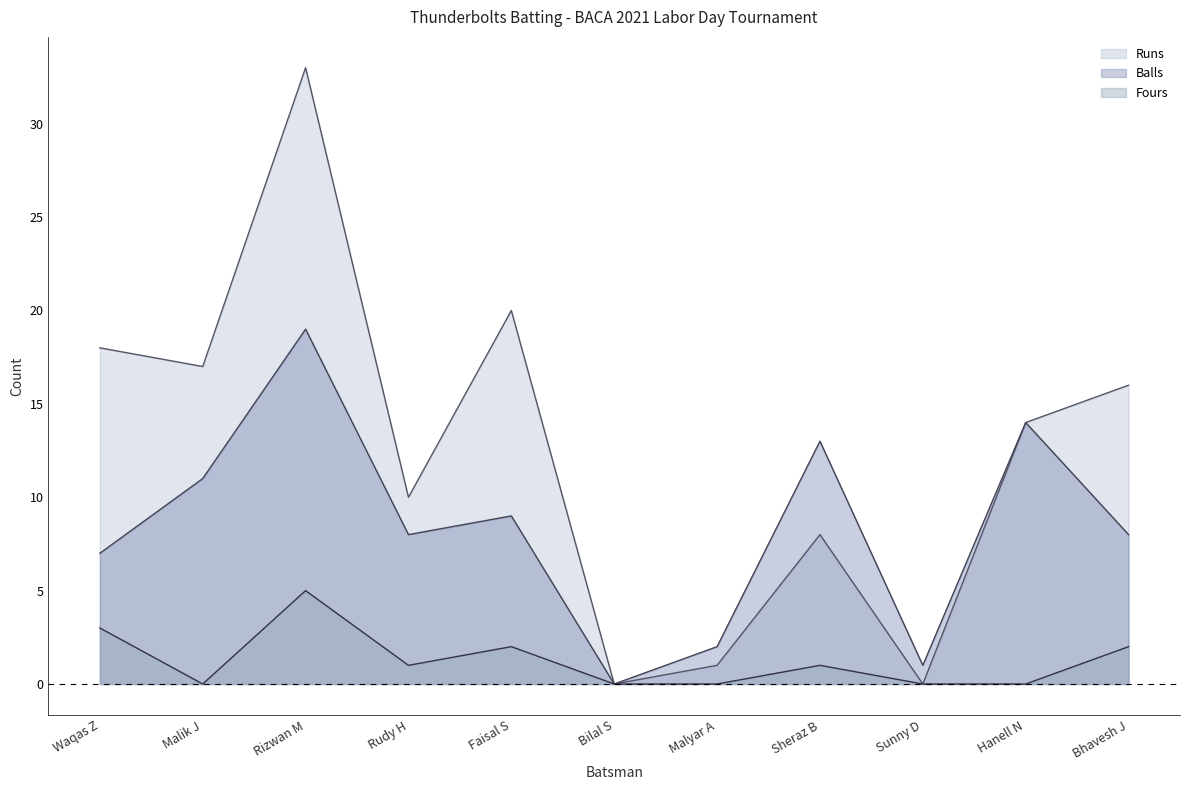

List the series in order of their peak value, lowest first.

Fours, Balls, Runs